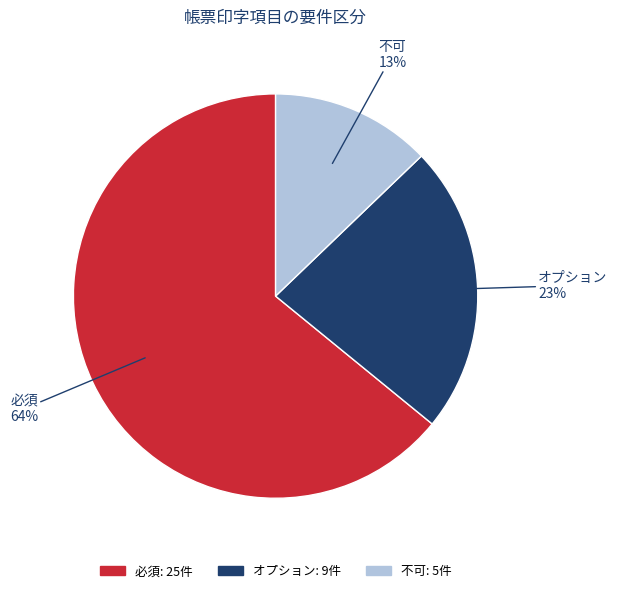

Rank the categories by value from lowest to highest.

不可, オプション, 必須